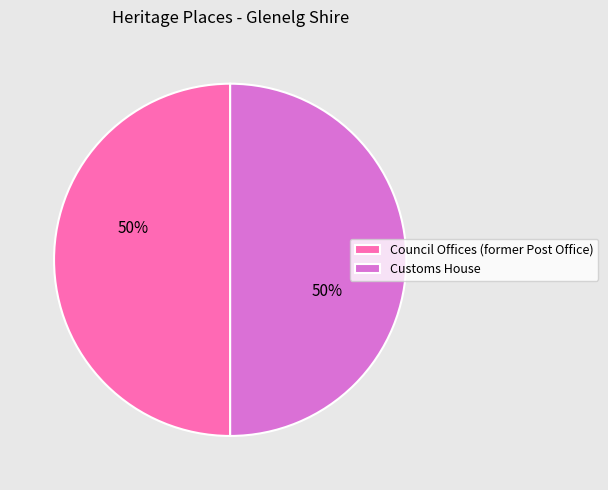

Is the sum of Council Offices (former Post Office) and Customs House greater than half?

Yes